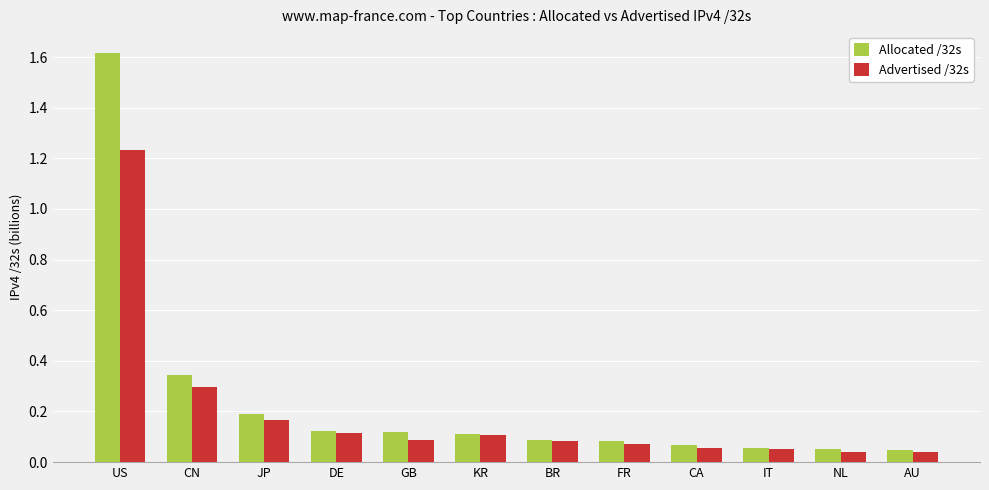

What is the sum of all Allocated /32s values?

2.9